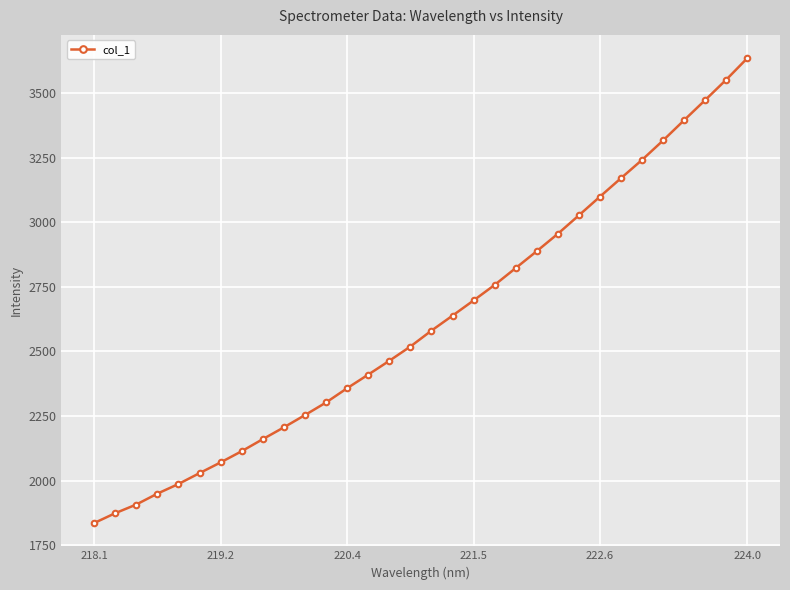

What is the value of the 17th point from the left?

2580.1